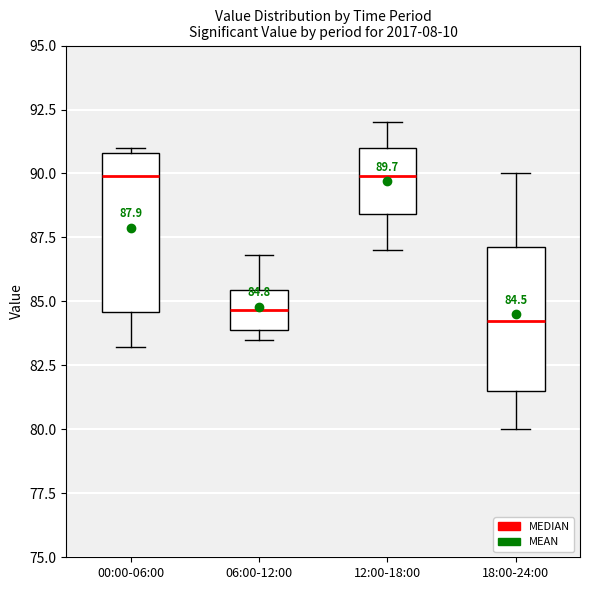

Comparing the boxes themselves (not the whiskers), which one is the tallest?

00:00-06:00